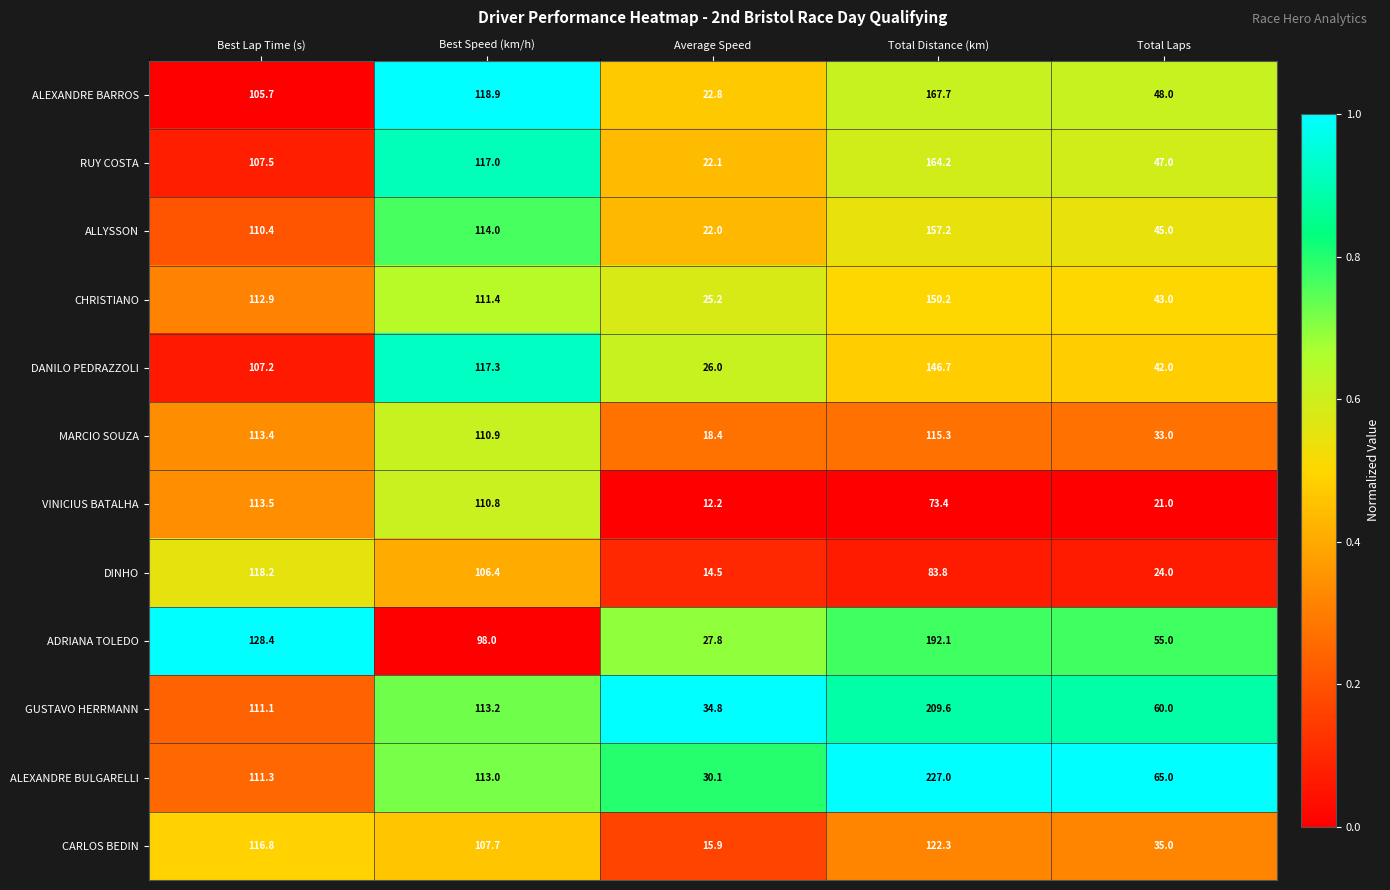

What is the sum of the ADRIANA TOLEDO values at Total Distance (km) and Average Speed?

219.9